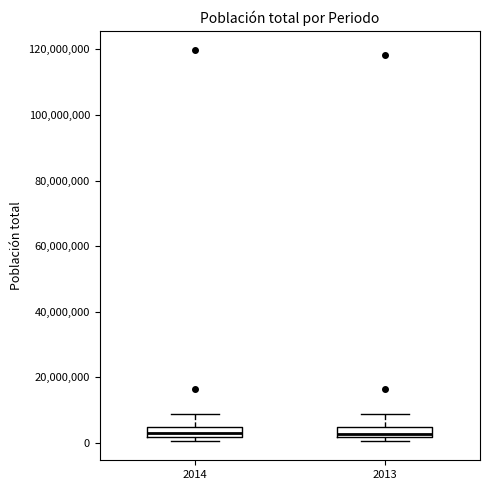

Reading left to right, read every box against the y-axis: the position of its median line, the range the box covers, and the ends of its whiskers. The values are not printed on the chart, so give them approximately, as read against the axis.

2014: median 2000000 (inside the box), box 2000000 to 6000000, whiskers 0 to 8000000
2013: median 2000000 (inside the box), box 2000000 to 4000000, whiskers 0 to 8000000